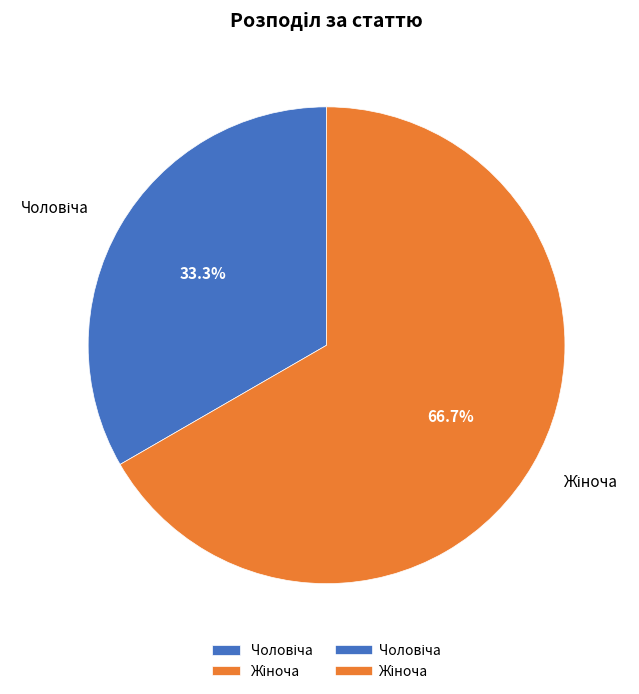

Is there any slice that represents more than half of the pie?

Yes